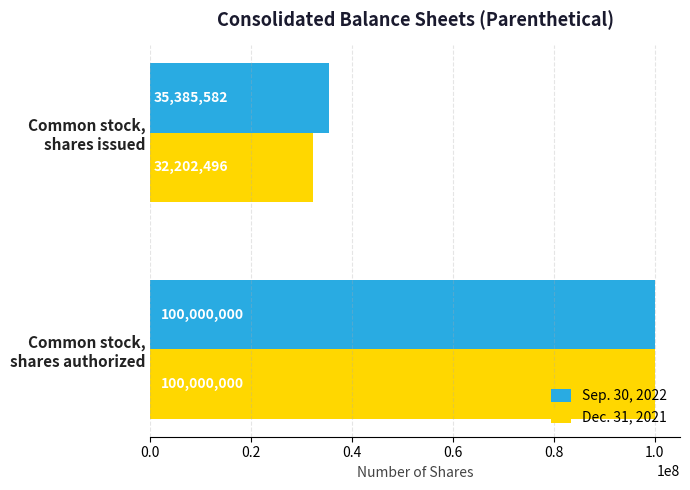

Which series has the largest total across all categories?

Sep. 30, 2022